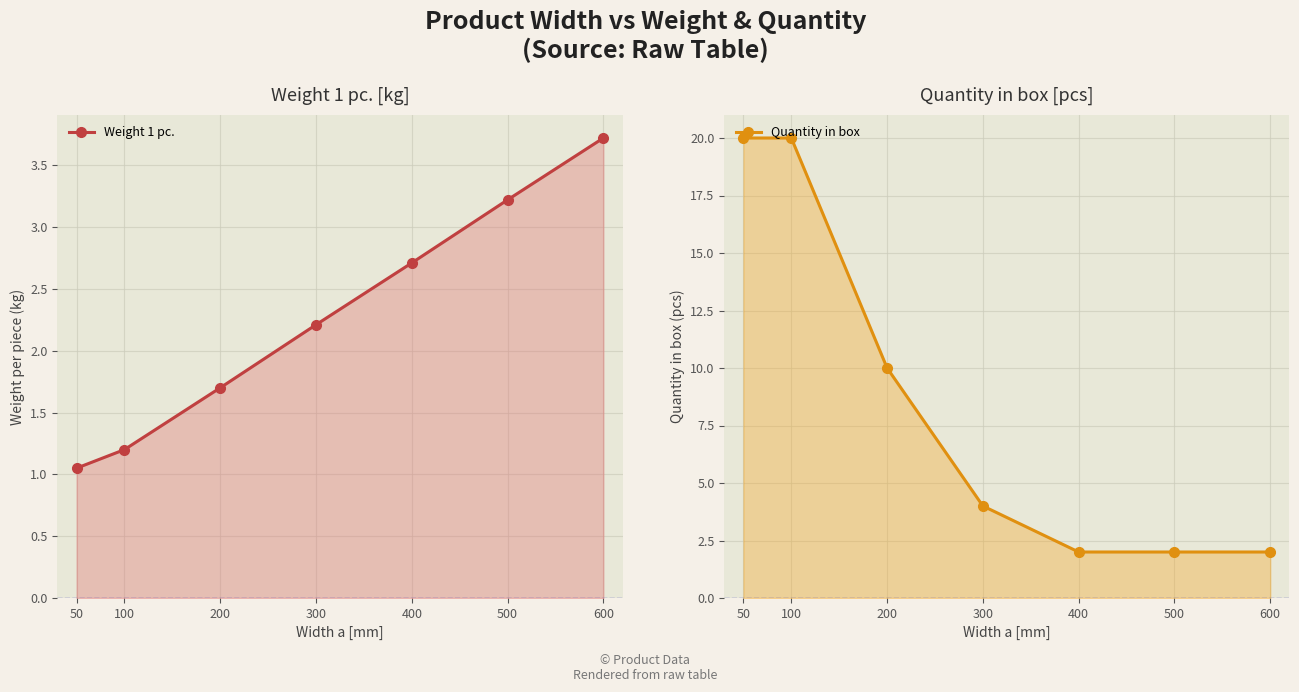

Is the value of Weight 1 pc. at 600 greater than the value of Quantity in box at 600?

Yes